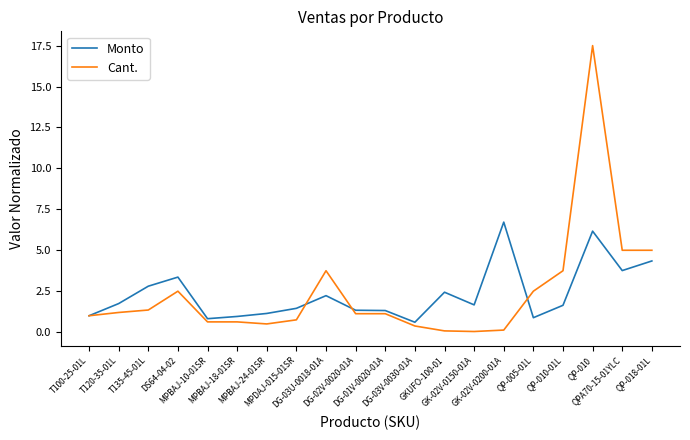

Rank the series by their maximum value, from highest to lowest.

Cant., Monto